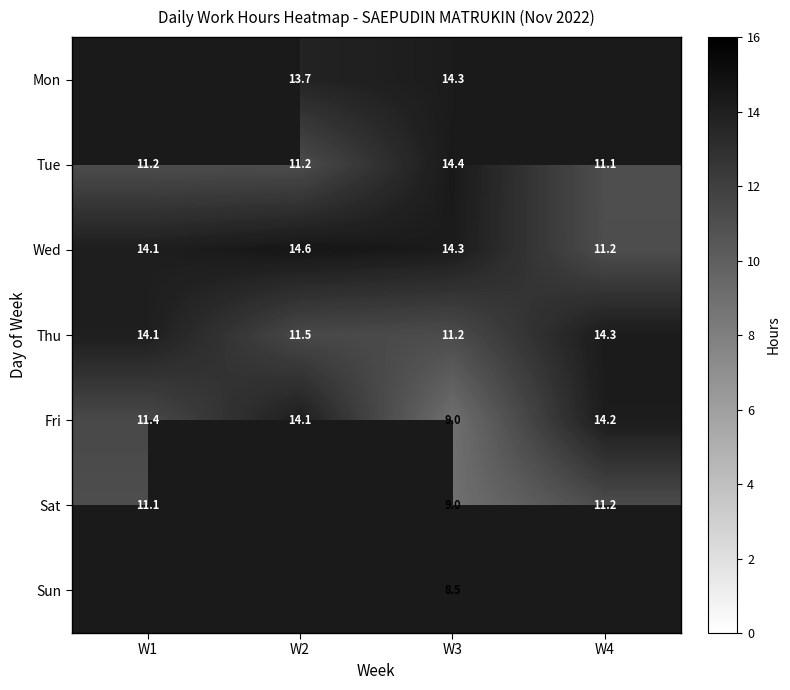

The value of Thu at W3 is 11.2. True or false?

True